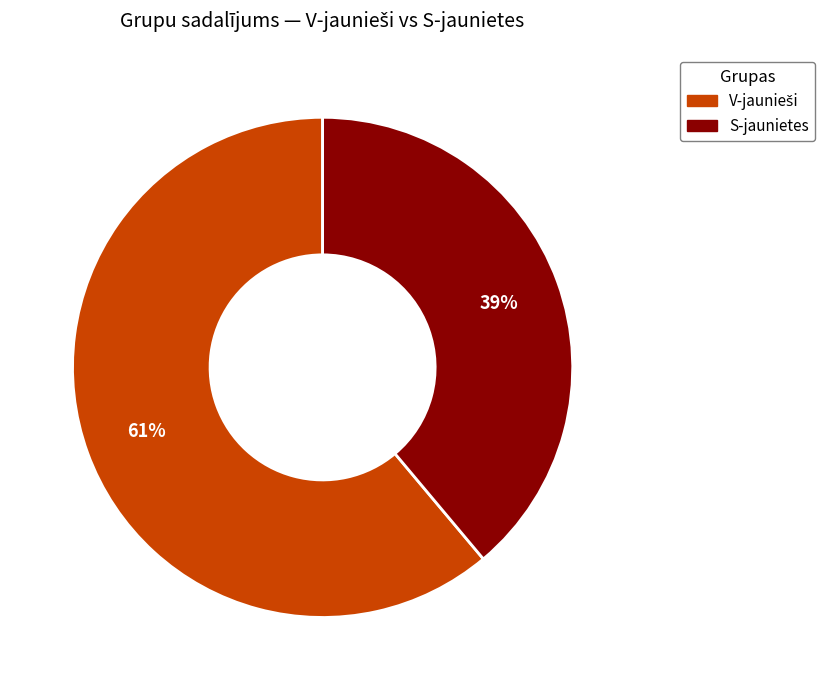

To the nearest percent, what is the average slice percentage?

50%